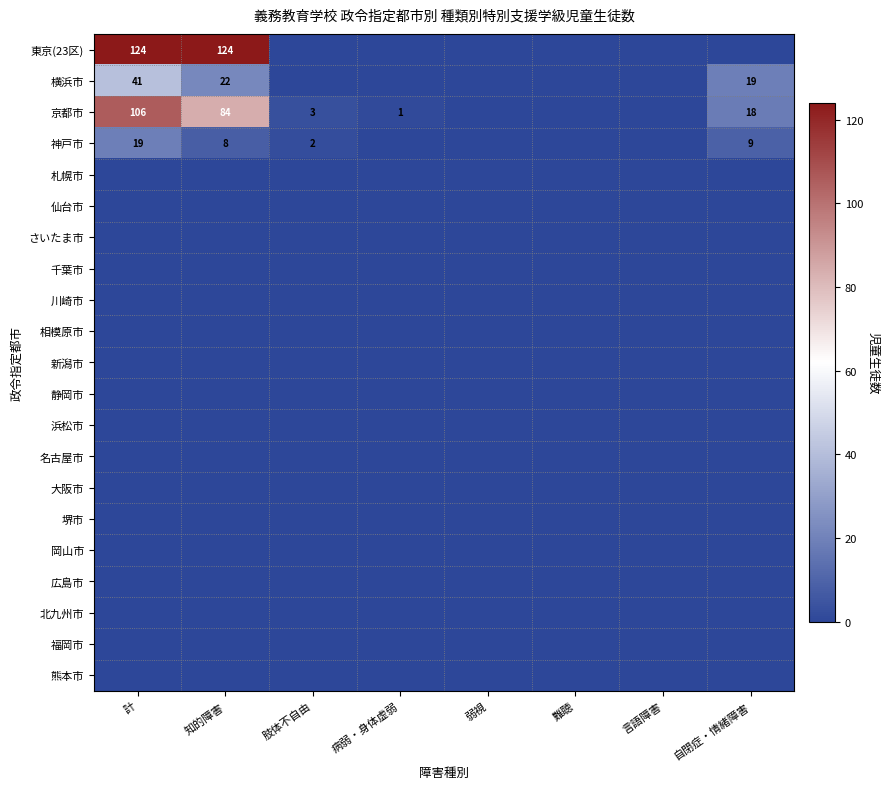

At which category is the sum across all series the highest?

計